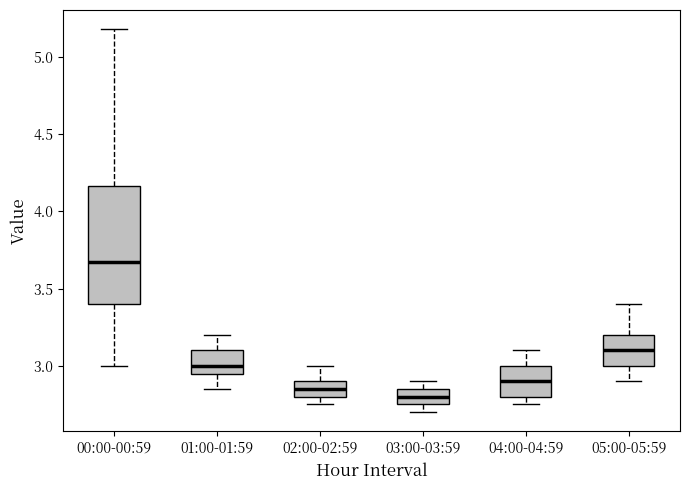

Which box's median line is the lowest?

03:00-03:59